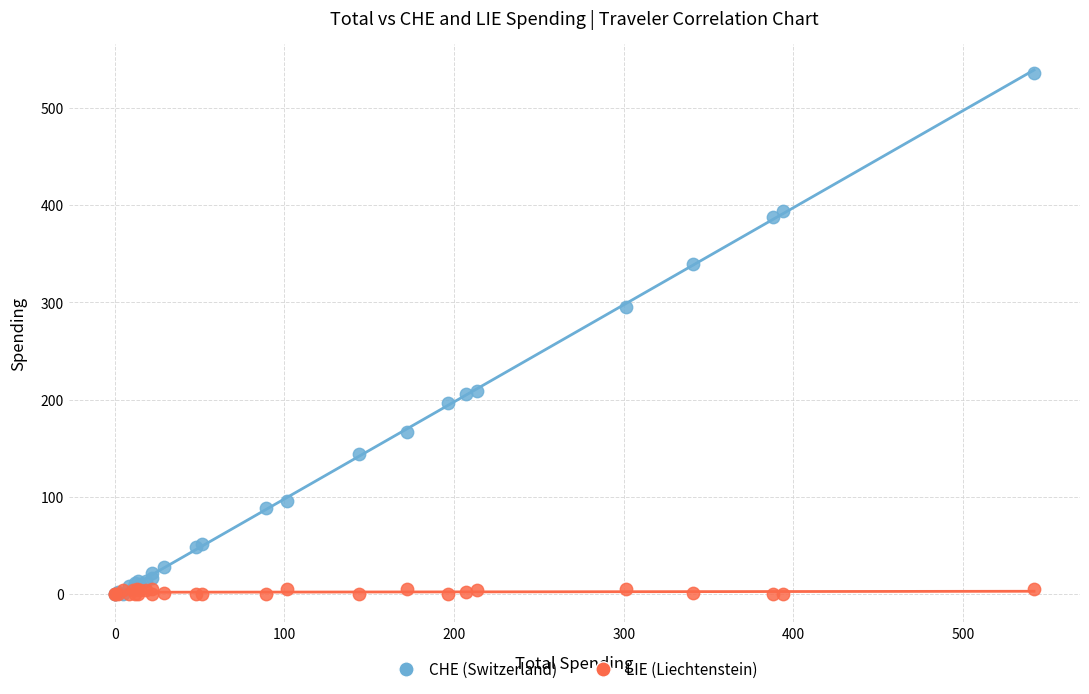

Across all series, what Y value is closest to 268?

295.6